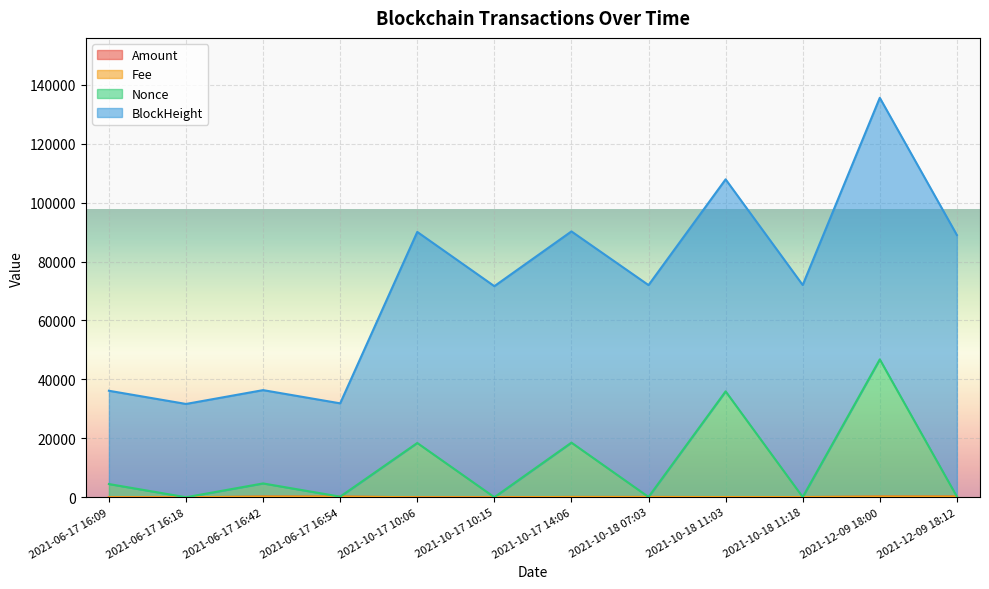

At which label does Amount first exceed 93?

2021-06-17 16:42